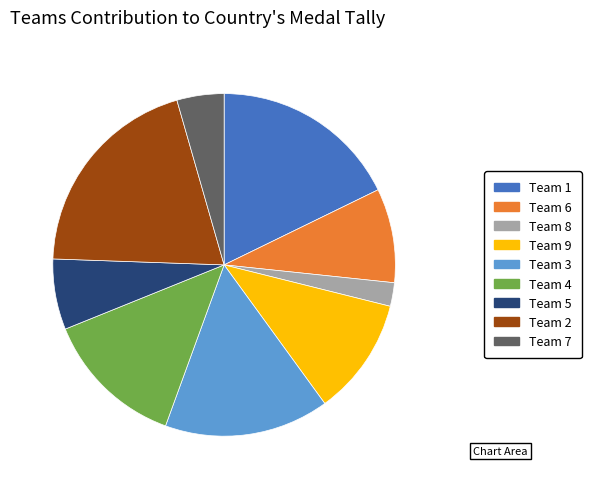

How many segments does this pie chart have?

9